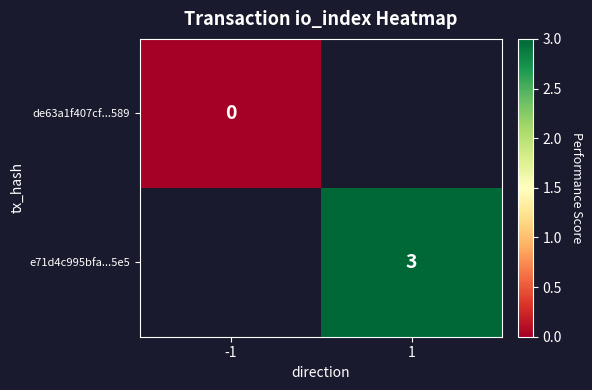

Between -1 and 1, which is larger?

1